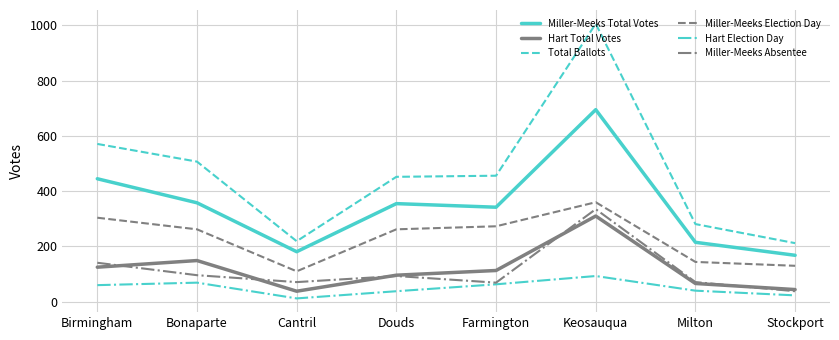

Is it true that Hart Election Day equals 23 at Stockport?

True